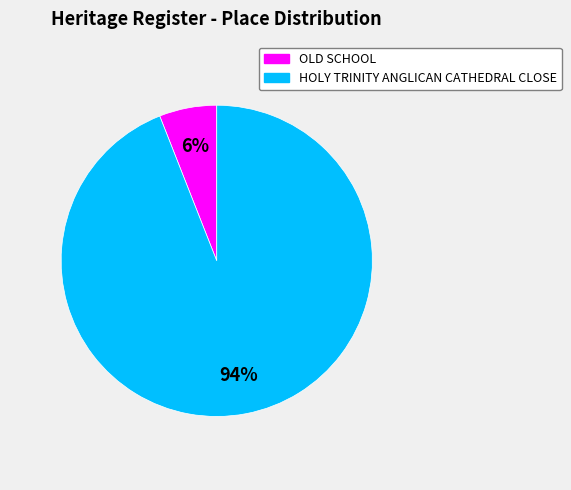

Is there a majority slice in this chart?

Yes